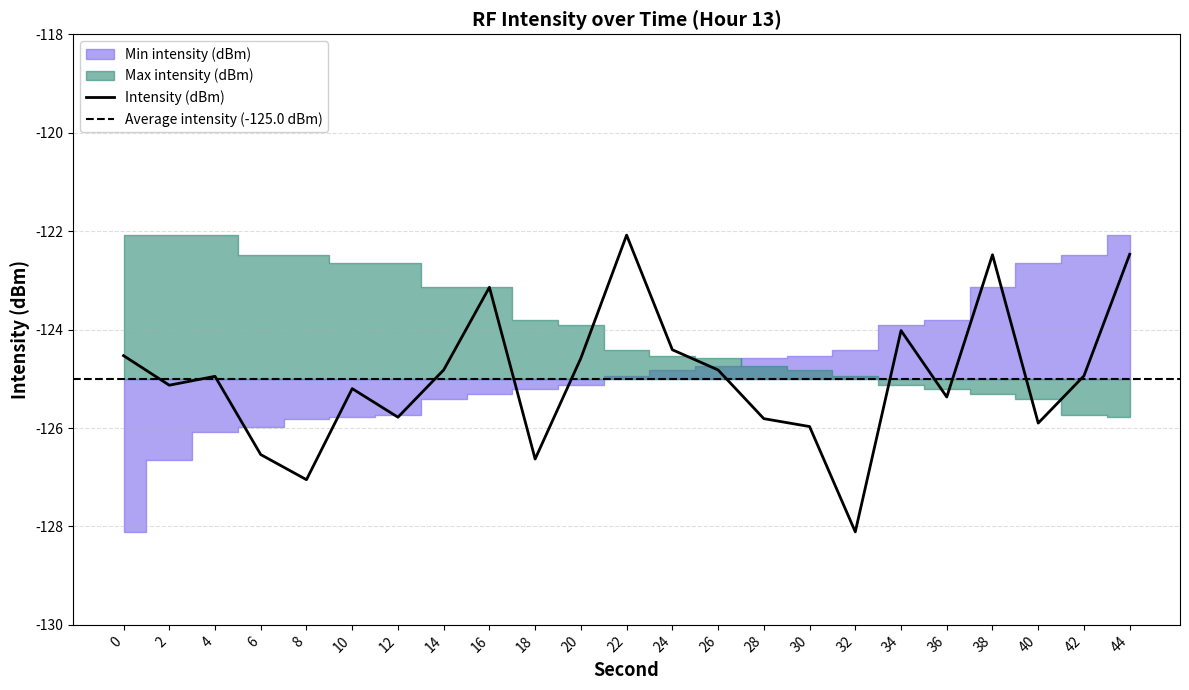

What is the total value across all series at 26?

-249.3